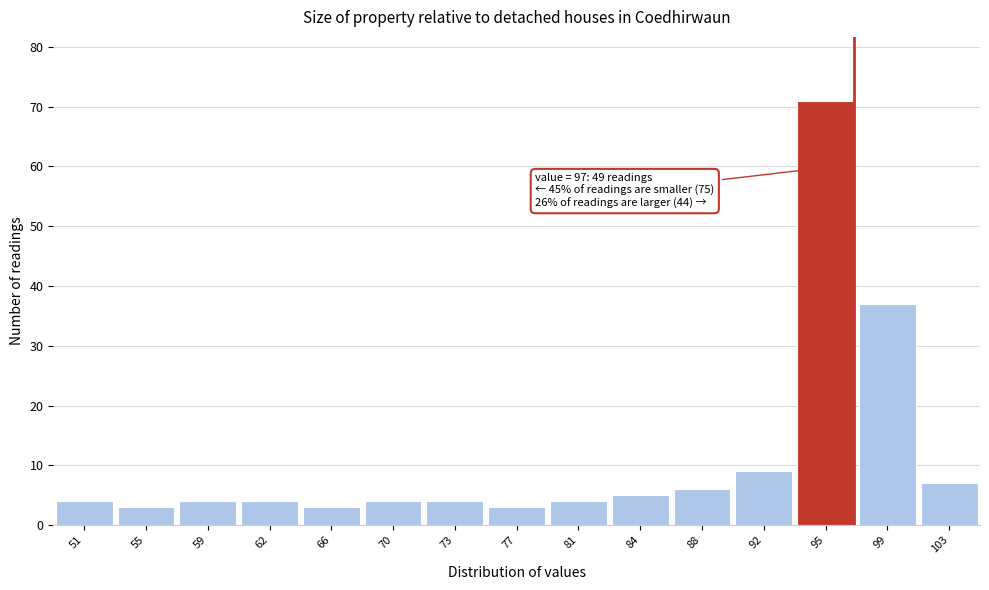

Over which range of the x-axis is the bar tallest?

93.5 to 97.0